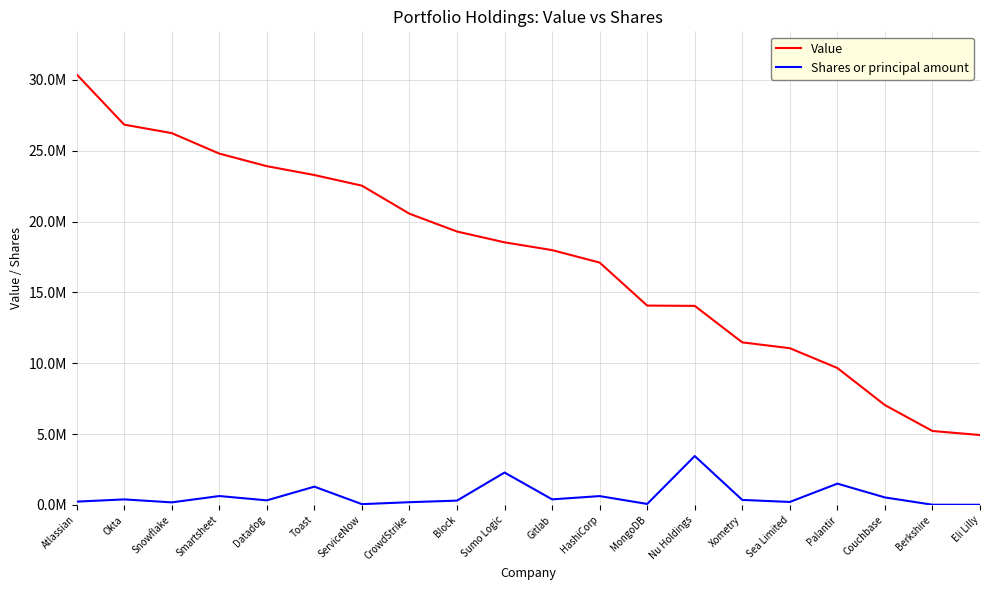

The value of Shares or principal amount at Smartsheet is 629916. True or false?

True